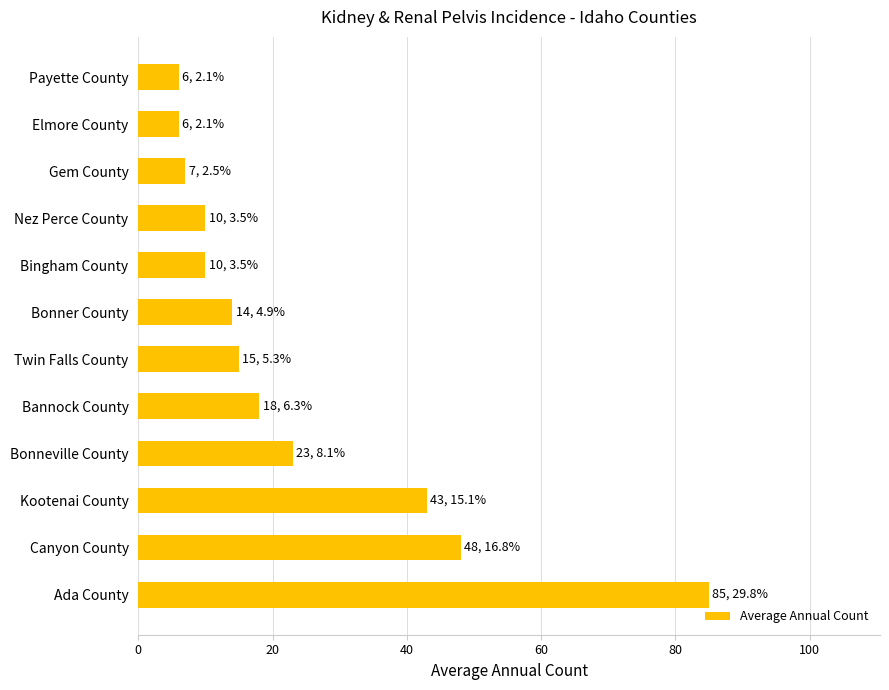

How many data points does each series have?

12